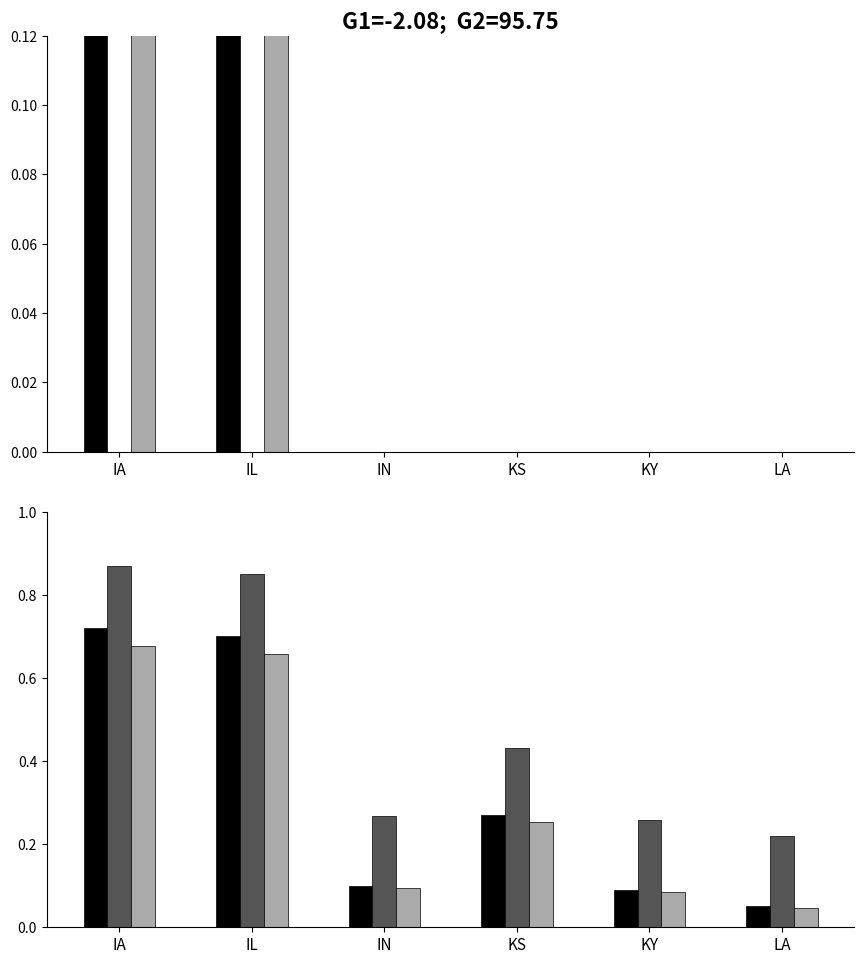

At which category is the sum across all series the highest?

IA